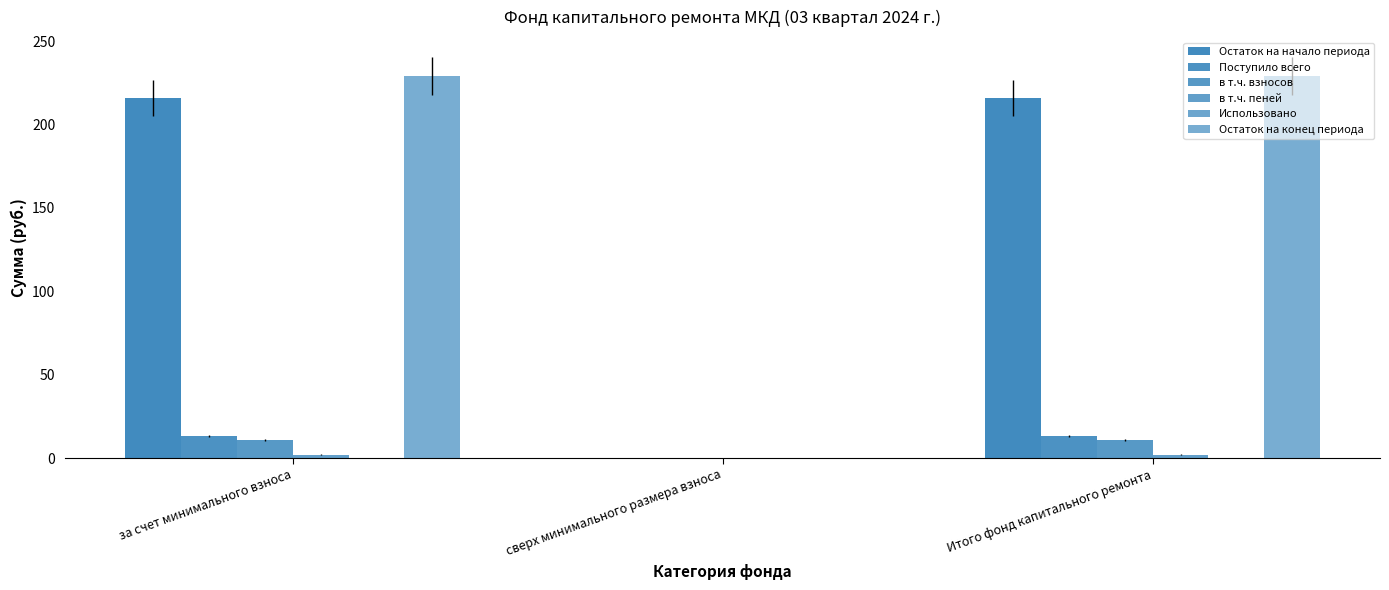

Does the chart contain stacked bars?

No